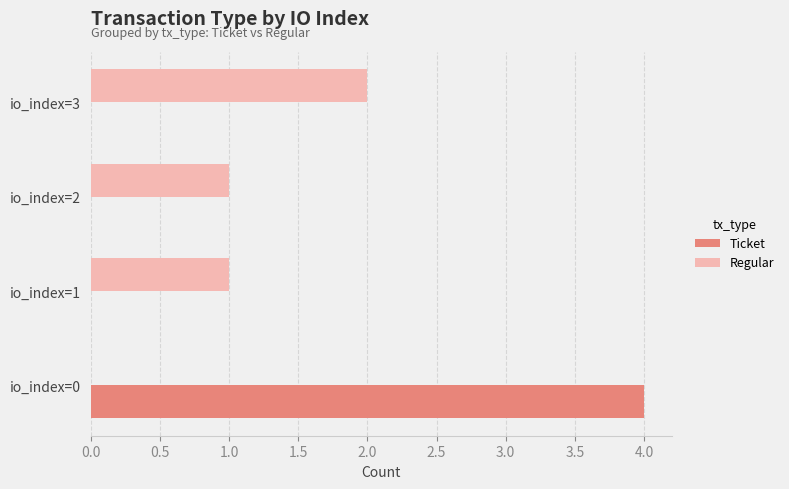

What is the sum of all Regular values?

4